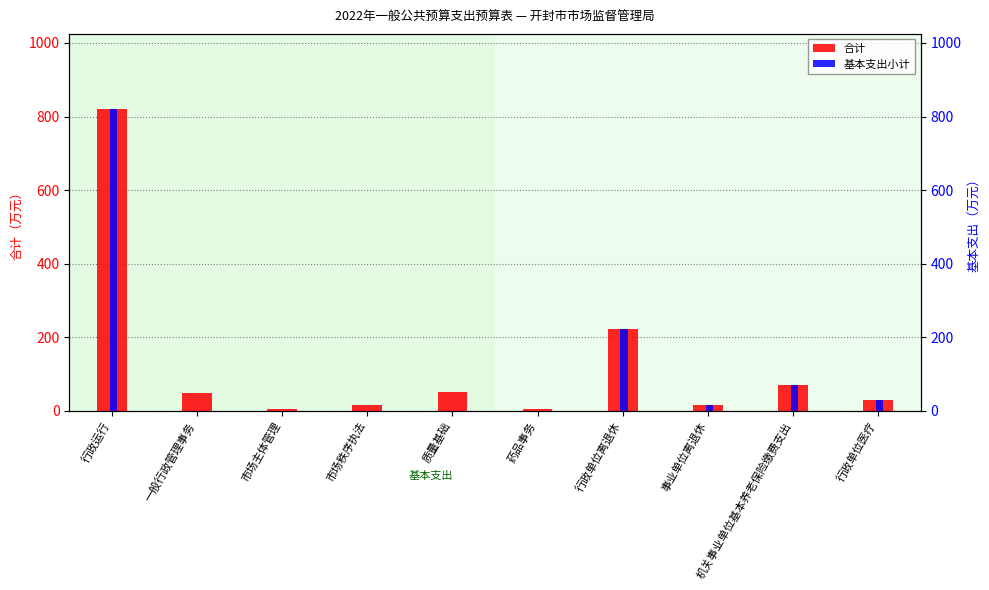

Are the bars grouped side by side (vs. stacked)?

Yes